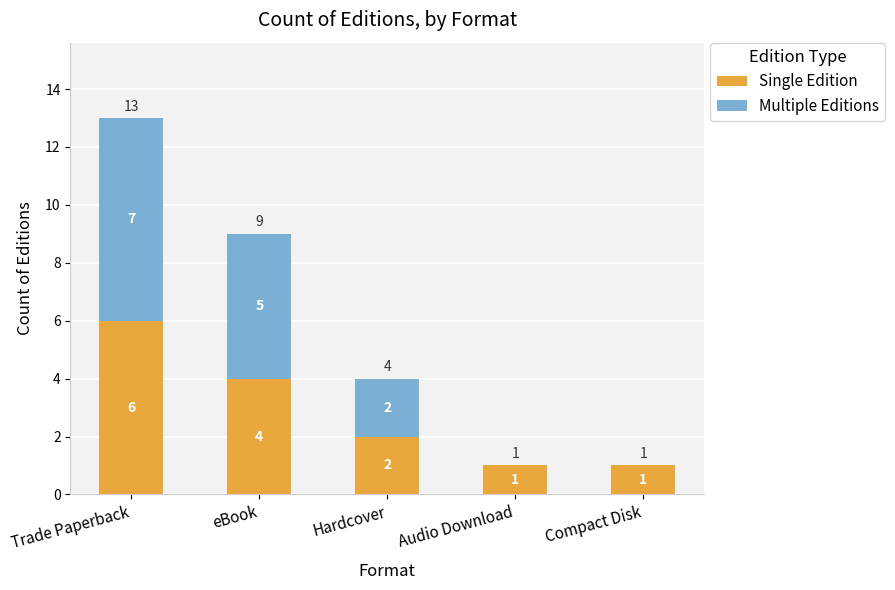

What is the total value across all series at eBook?

9